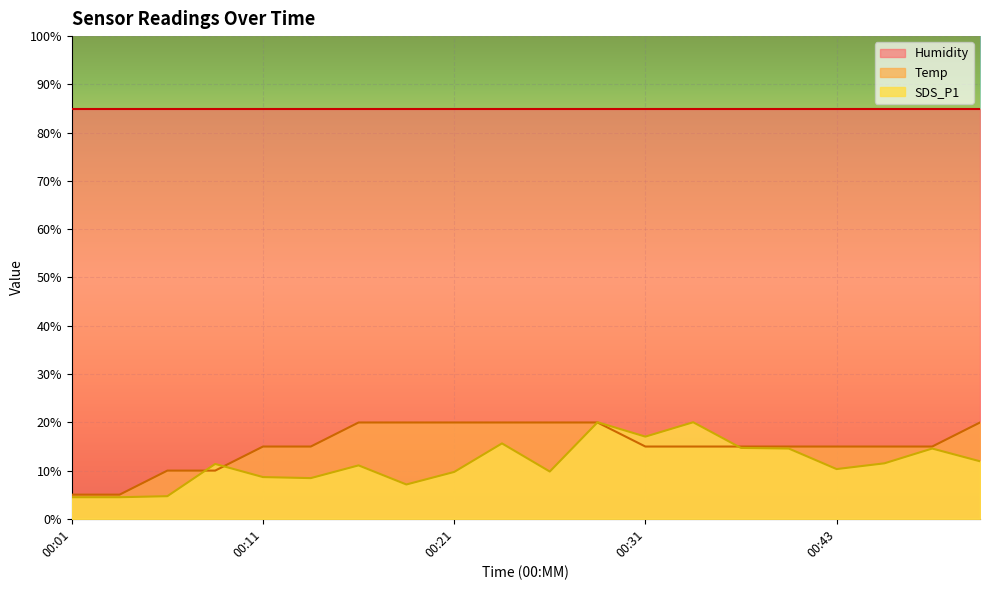

Reading right to left, transcribe all the data shown in this chart.

SDS_P1: 11.9	14.6	11.5	10.3	14.6	14.7	20.0	17.0	20.0	9.8	15.6	9.7	7.1	11.1	8.4	8.6	11.4	4.7	4.5	4.5
Temp: 20.0	15.0	15.0	15.0	15.0	15.0	15.0	15.0	20.0	20.0	20.0	20.0	20.0	20.0	15.0	15.0	10.0	10.0	5.0	5.0